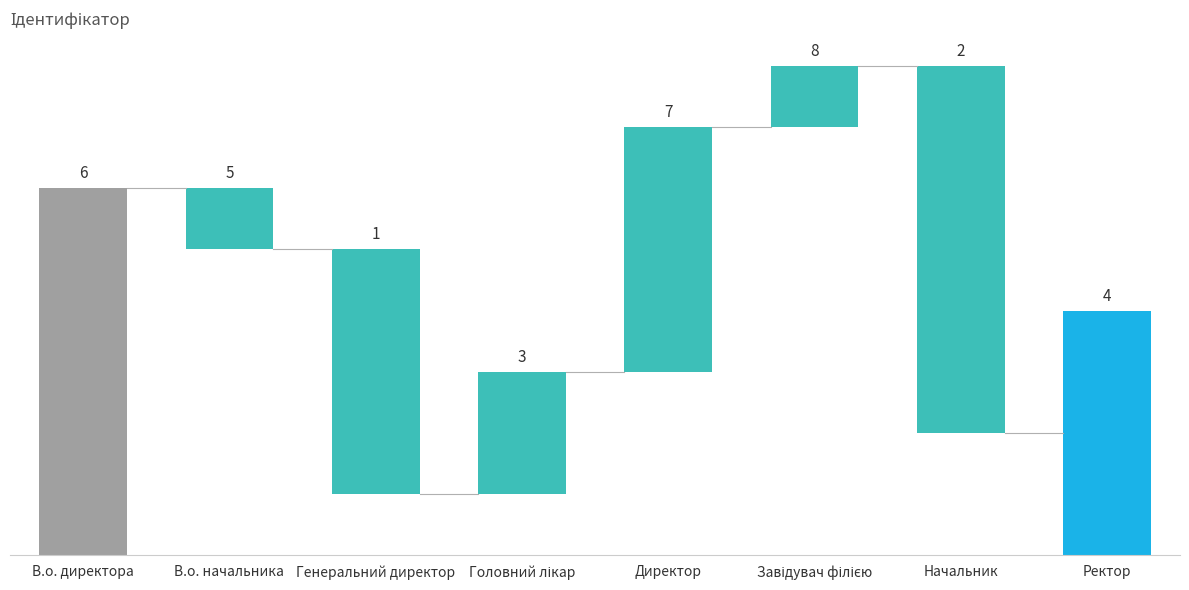

What is the label of the 2nd bar from the left?

В.о. начальника